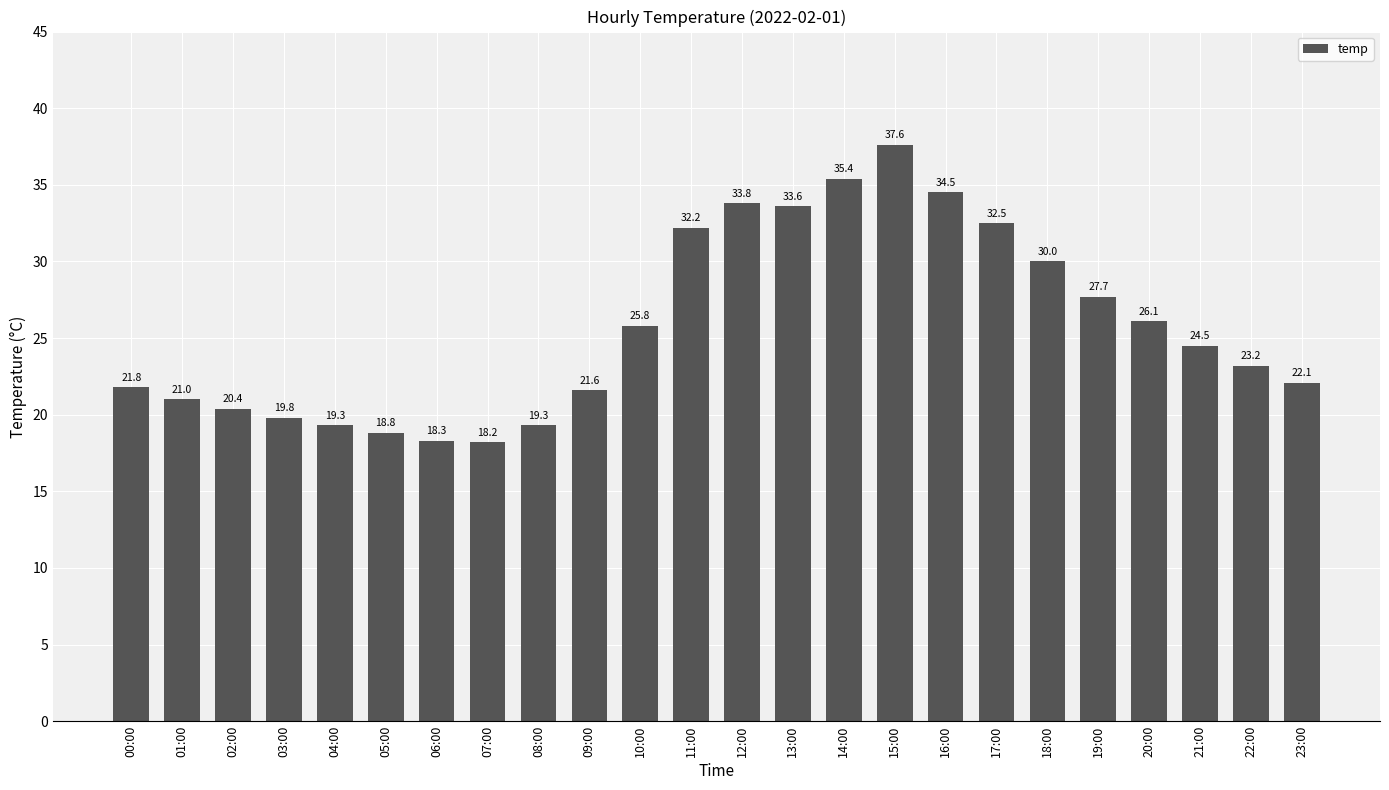

Reading left to right, what are all the values shown in this chart?

21.8	21.0	20.4	19.8	19.3	18.8	18.3	18.2	19.3	21.6	25.8	32.2	33.8	33.6	35.4	37.6	34.5	32.5	30.0	27.7	26.1	24.5	23.2	22.1